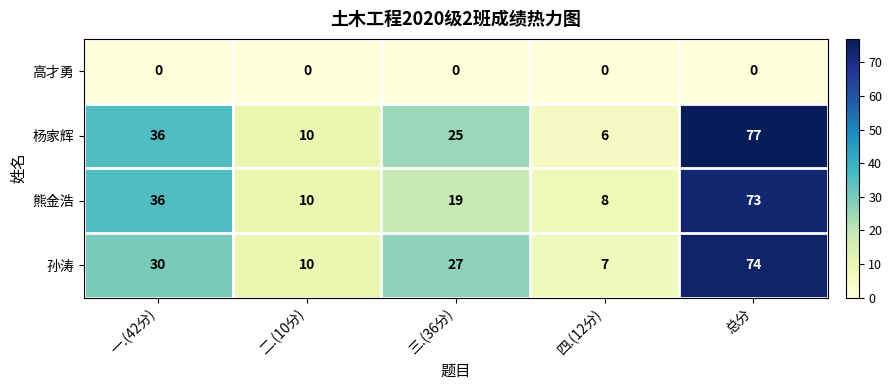

What is the total value across all series at 二.(10分)?

30